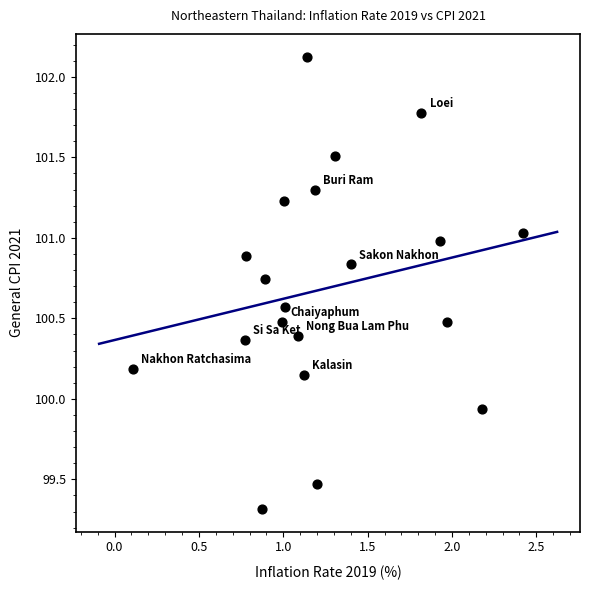

What is the range of Y values (max minus min)?

2.8